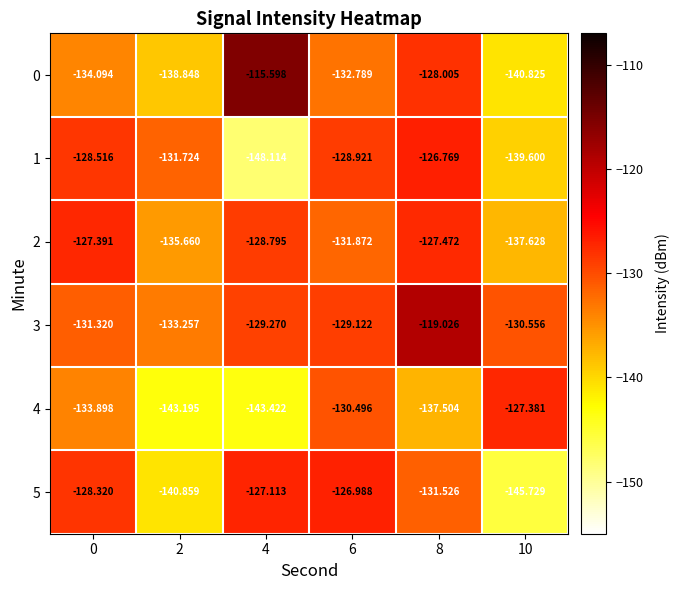

Is the value of 2 at 0 greater than the value of 4 at 4?

Yes